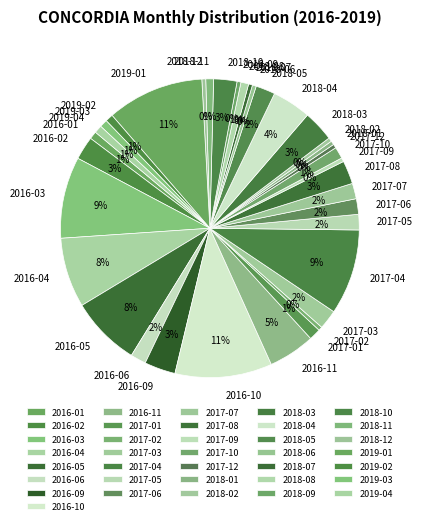

Does any single category account for the majority?

No